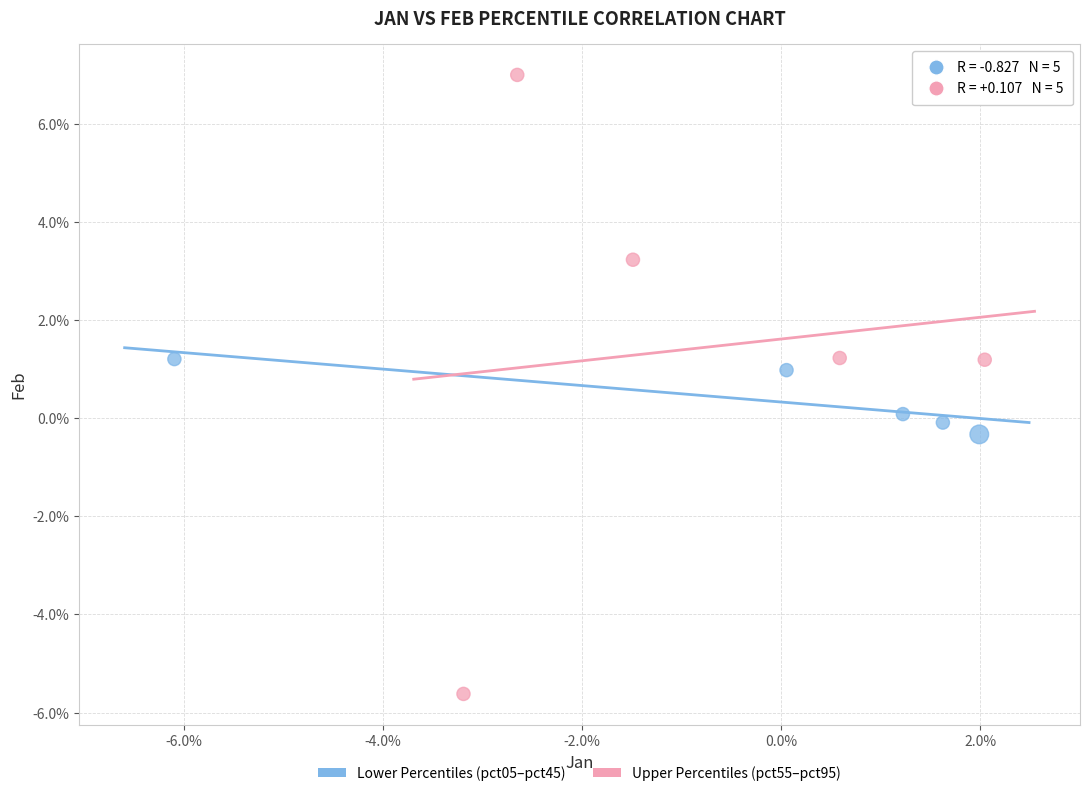

Which series contains the highest Y value?

Upper Percentiles (pct55–pct95)